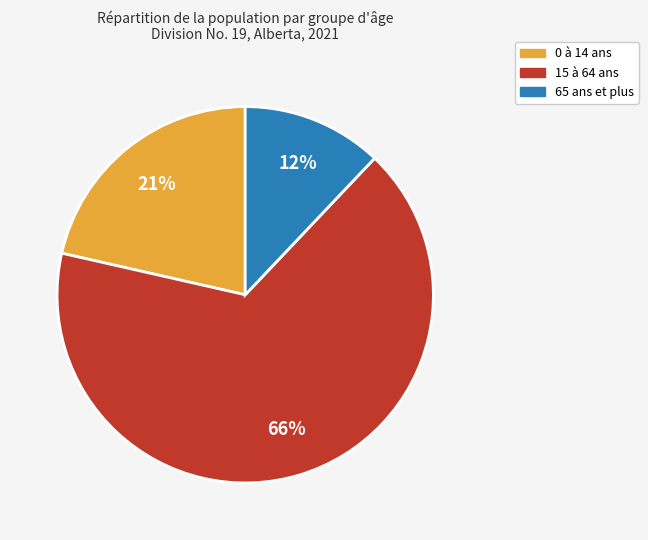

Does any single category account for the majority?

Yes